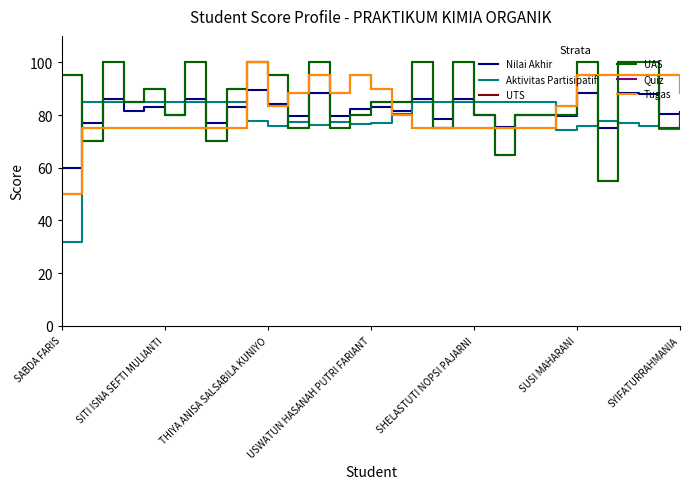

Does the chart display data point markers on the line(s)?

No